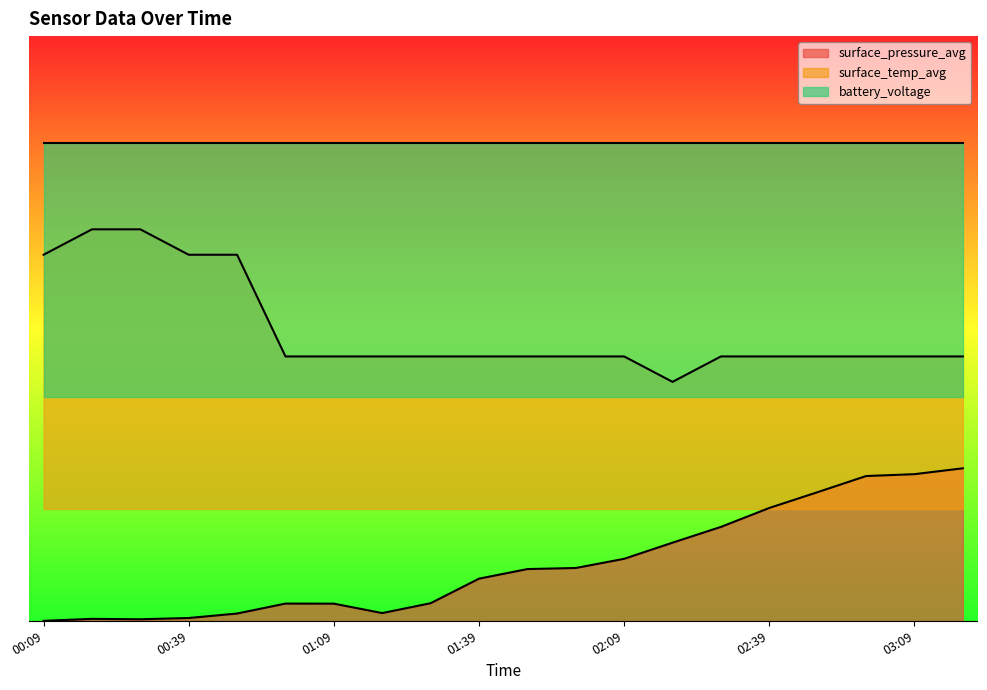

Which series has the largest total across all categories?

surface_temp_avg